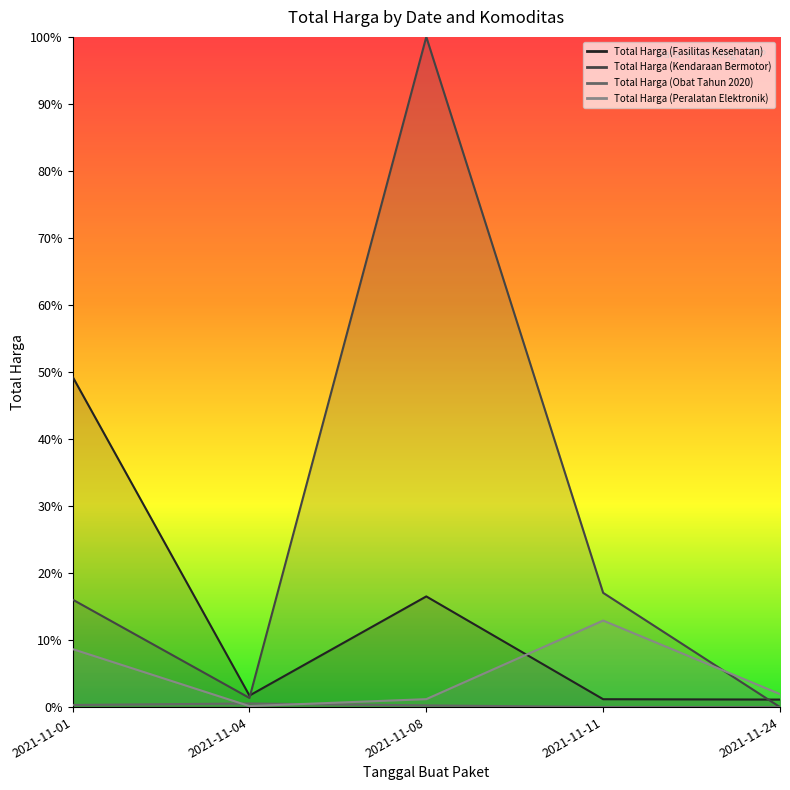

Is it true that Total Harga (Kendaraan Bermotor) equals 0.2 at 2021-11-11?

True